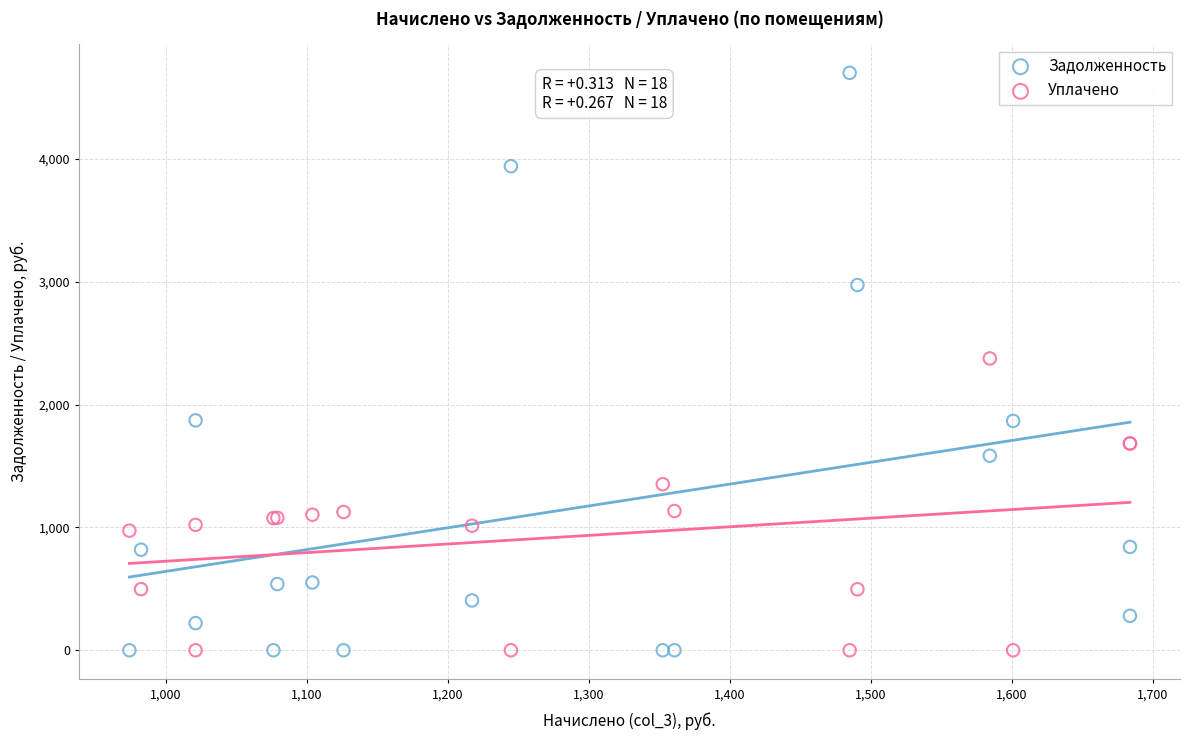

Which series reaches the maximum Y coordinate?

Задолженность